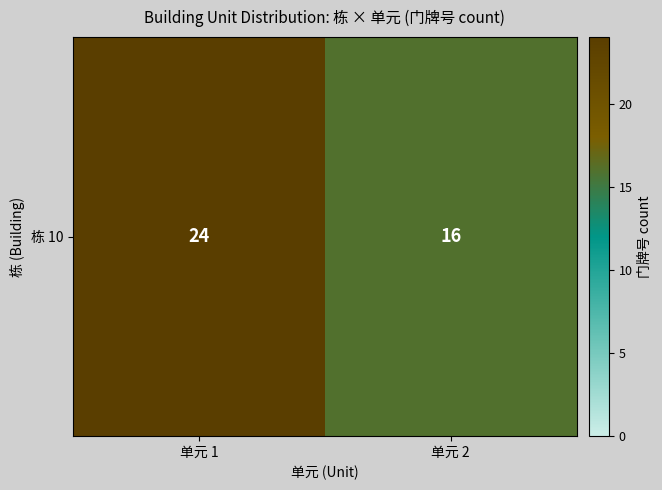

Where is the data nearest to the value 20?

单元 1